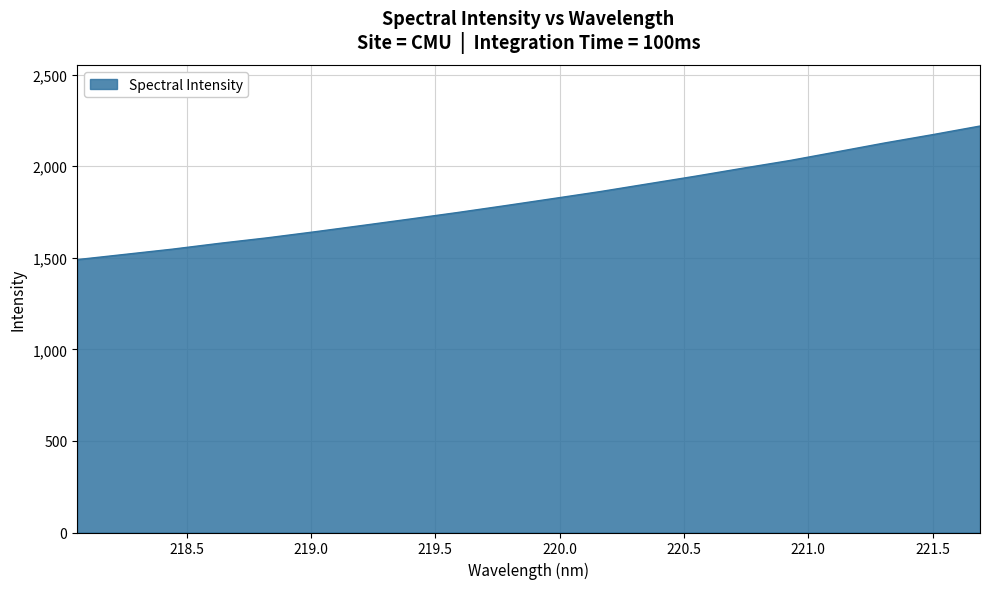

What is the difference between the maximum and minimum values?

729.3